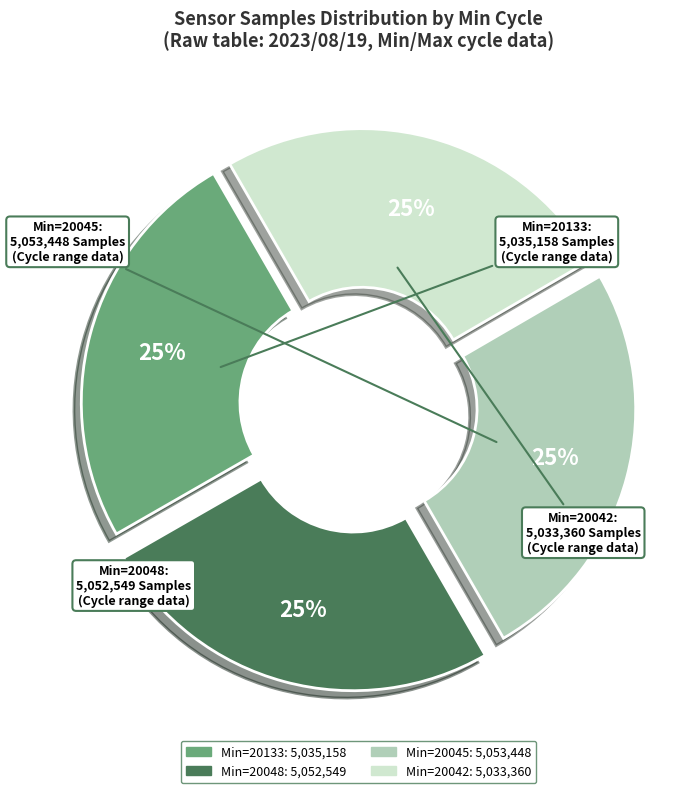

To the nearest percent, what is the average slice percentage?

25%